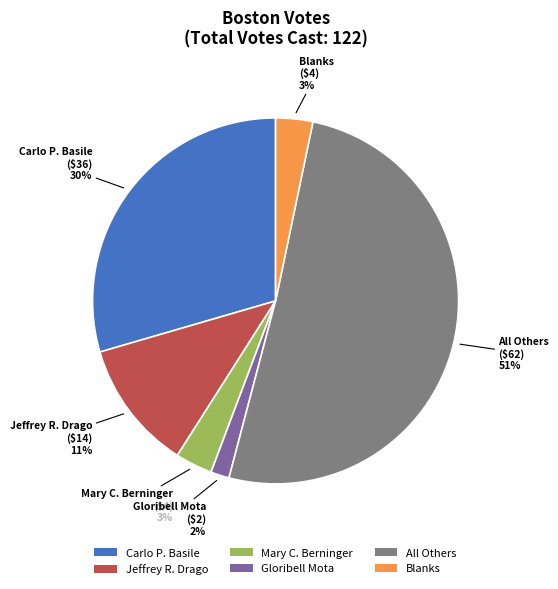

What percentage is the Blanks slice, to the nearest percent?

3%